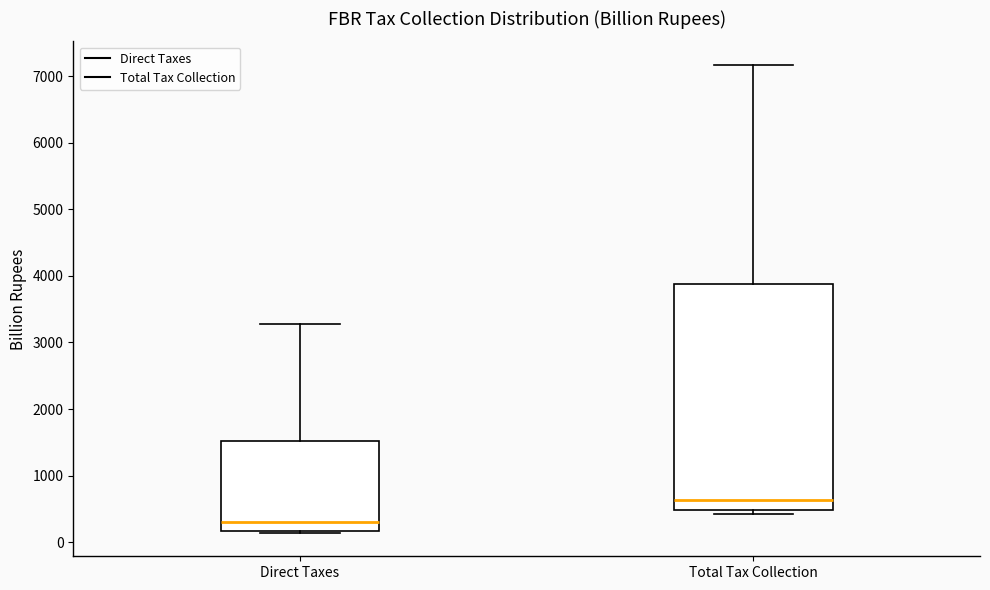

Reading left to right, read every box against the y-axis: the position of its median line, the range the box covers, and the ends of its whiskers. The values are not printed on the chart, so give them approximately, as read against the axis.

Direct Taxes: median 300, box 200 to 1500, whiskers 100 to 3300
Total Tax Collection: median 600, box 500 to 3900, whiskers 400 to 7200